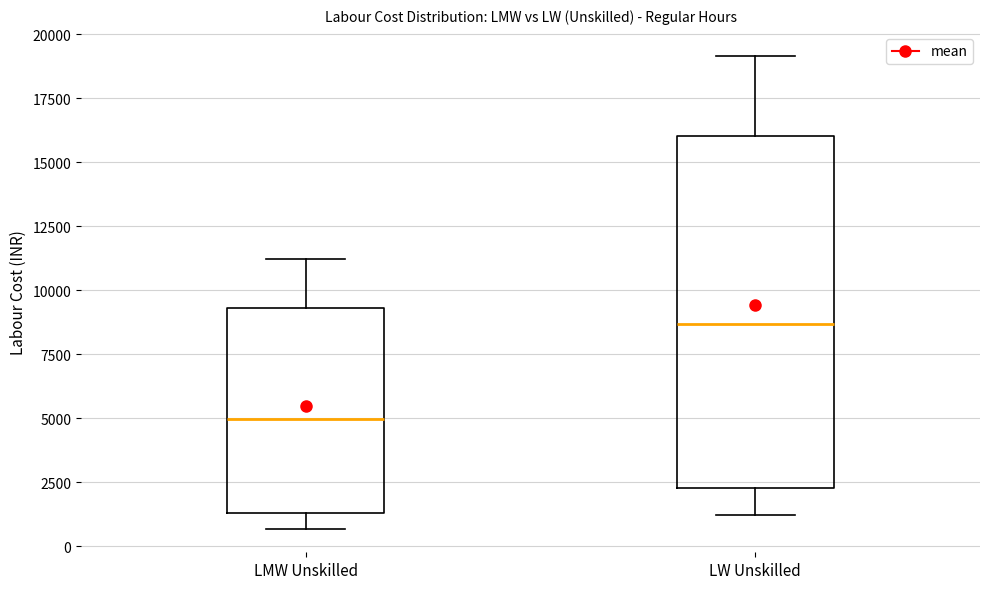

Which box has the lowest median line?

LMW Unskilled